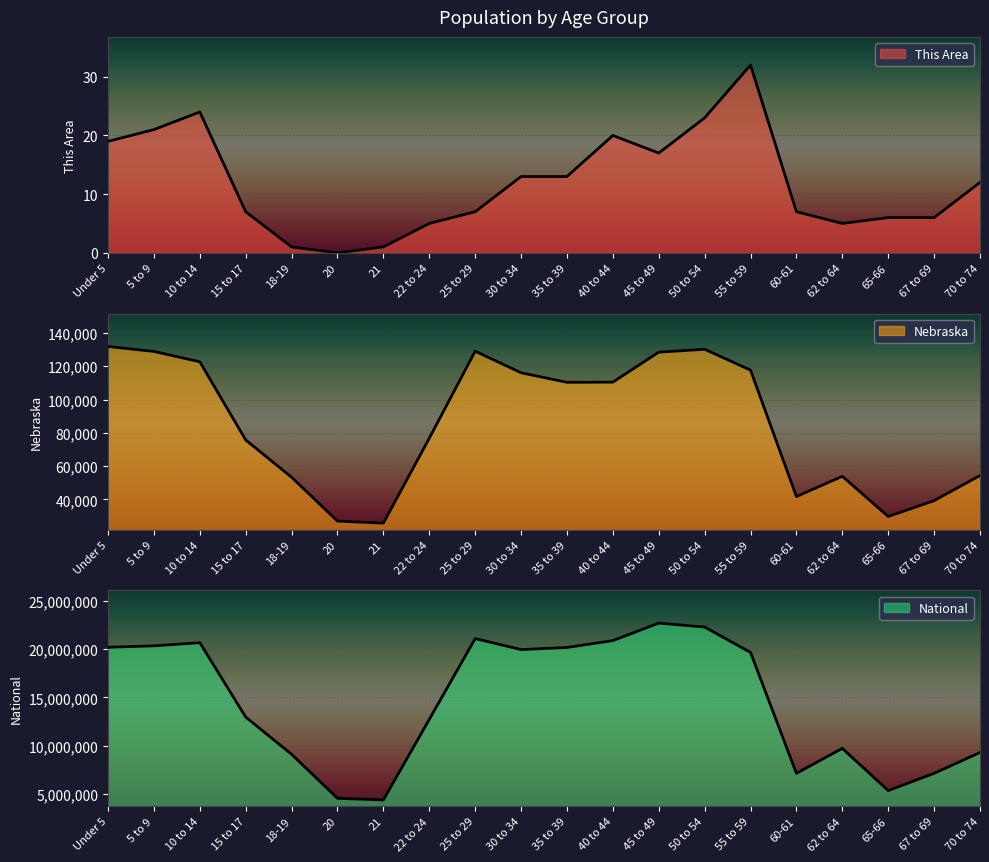

Which category has the highest value in the National series?

45 to 49